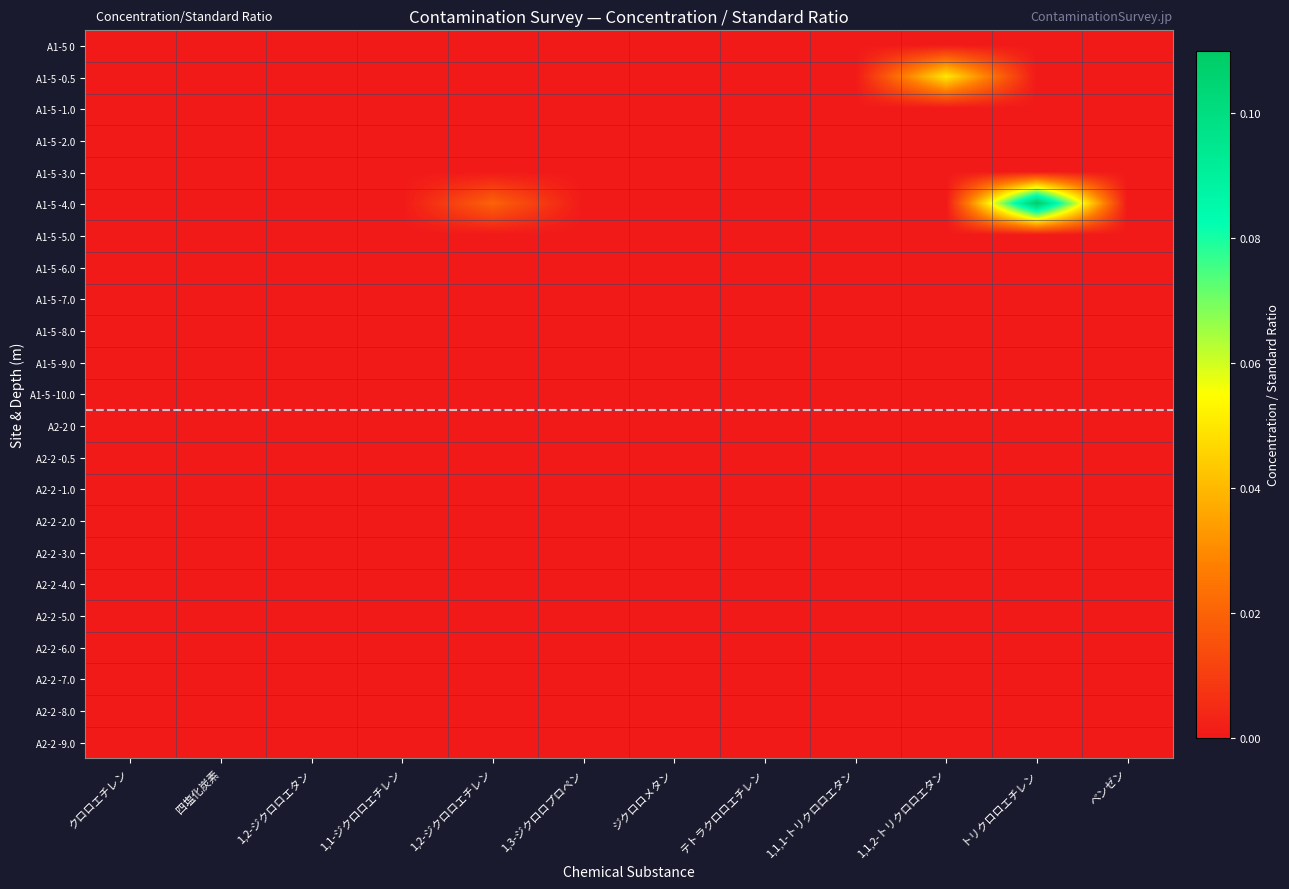

Reading left to right, what are all the values shown in this chart?

A1-5 0: クロロエチレン=0.0	四塩化炭素=0.0	1,2-ジクロロエタン=0.0	1,1-ジクロロエチレン=0.0	1,2-ジクロロエチレン=0.0	1,3-ジクロロプロペン=0.0	ジクロロメタン=0.0	テトラクロロエチレン=0.0	1,1,1-トリクロロエタン=0.0	1,1,2-トリクロロエタン=0.0	トリクロロエチレン=0.0	ベンゼン=0.0
A1-5 -0.5: クロロエチレン=0.0	四塩化炭素=0.0	1,2-ジクロロエタン=0.0	1,1-ジクロロエチレン=0.0	1,2-ジクロロエチレン=0.0	1,3-ジクロロプロペン=0.0	ジクロロメタン=0.0	テトラクロロエチレン=0.0	1,1,1-トリクロロエタン=0.0	1,1,2-トリクロロエタン=0.0	トリクロロエチレン=0.0	ベンゼン=0.0
A1-5 -1.0: クロロエチレン=0.0	四塩化炭素=0.0	1,2-ジクロロエタン=0.0	1,1-ジクロロエチレン=0.0	1,2-ジクロロエチレン=0.0	1,3-ジクロロプロペン=0.0	ジクロロメタン=0.0	テトラクロロエチレン=0.0	1,1,1-トリクロロエタン=0.0	1,1,2-トリクロロエタン=0.0	トリクロロエチレン=0.0	ベンゼン=0.0
A1-5 -2.0: クロロエチレン=0.0	四塩化炭素=0.0	1,2-ジクロロエタン=0.0	1,1-ジクロロエチレン=0.0	1,2-ジクロロエチレン=0.0	1,3-ジクロロプロペン=0.0	ジクロロメタン=0.0	テトラクロロエチレン=0.0	1,1,1-トリクロロエタン=0.0	1,1,2-トリクロロエタン=0.0	トリクロロエチレン=0.0	ベンゼン=0.0
A1-5 -3.0: クロロエチレン=0.0	四塩化炭素=0.0	1,2-ジクロロエタン=0.0	1,1-ジクロロエチレン=0.0	1,2-ジクロロエチレン=0.0	1,3-ジクロロプロペン=0.0	ジクロロメタン=0.0	テトラクロロエチレン=0.0	1,1,1-トリクロロエタン=0.0	1,1,2-トリクロロエタン=0.0	トリクロロエチレン=0.0	ベンゼン=0.0
A1-5 -4.0: クロロエチレン=0.0	四塩化炭素=0.0	1,2-ジクロロエタン=0.0	1,1-ジクロロエチレン=0.0	1,2-ジクロロエチレン=0.0	1,3-ジクロロプロペン=0.0	ジクロロメタン=0.0	テトラクロロエチレン=0.0	1,1,1-トリクロロエタン=0.0	1,1,2-トリクロロエタン=0.0	トリクロロエチレン=0.1	ベンゼン=0.0
A1-5 -5.0: クロロエチレン=0.0	四塩化炭素=0.0	1,2-ジクロロエタン=0.0	1,1-ジクロロエチレン=0.0	1,2-ジクロロエチレン=0.0	1,3-ジクロロプロペン=0.0	ジクロロメタン=0.0	テトラクロロエチレン=0.0	1,1,1-トリクロロエタン=0.0	1,1,2-トリクロロエタン=0.0	トリクロロエチレン=0.0	ベンゼン=0.0
A1-5 -6.0: クロロエチレン=0.0	四塩化炭素=0.0	1,2-ジクロロエタン=0.0	1,1-ジクロロエチレン=0.0	1,2-ジクロロエチレン=0.0	1,3-ジクロロプロペン=0.0	ジクロロメタン=0.0	テトラクロロエチレン=0.0	1,1,1-トリクロロエタン=0.0	1,1,2-トリクロロエタン=0.0	トリクロロエチレン=0.0	ベンゼン=0.0
A1-5 -7.0: クロロエチレン=0.0	四塩化炭素=0.0	1,2-ジクロロエタン=0.0	1,1-ジクロロエチレン=0.0	1,2-ジクロロエチレン=0.0	1,3-ジクロロプロペン=0.0	ジクロロメタン=0.0	テトラクロロエチレン=0.0	1,1,1-トリクロロエタン=0.0	1,1,2-トリクロロエタン=0.0	トリクロロエチレン=0.0	ベンゼン=0.0
A1-5 -8.0: クロロエチレン=0.0	四塩化炭素=0.0	1,2-ジクロロエタン=0.0	1,1-ジクロロエチレン=0.0	1,2-ジクロロエチレン=0.0	1,3-ジクロロプロペン=0.0	ジクロロメタン=0.0	テトラクロロエチレン=0.0	1,1,1-トリクロロエタン=0.0	1,1,2-トリクロロエタン=0.0	トリクロロエチレン=0.0	ベンゼン=0.0
A1-5 -9.0: クロロエチレン=0.0	四塩化炭素=0.0	1,2-ジクロロエタン=0.0	1,1-ジクロロエチレン=0.0	1,2-ジクロロエチレン=0.0	1,3-ジクロロプロペン=0.0	ジクロロメタン=0.0	テトラクロロエチレン=0.0	1,1,1-トリクロロエタン=0.0	1,1,2-トリクロロエタン=0.0	トリクロロエチレン=0.0	ベンゼン=0.0
A1-5 -10.0: クロロエチレン=0.0	四塩化炭素=0.0	1,2-ジクロロエタン=0.0	1,1-ジクロロエチレン=0.0	1,2-ジクロロエチレン=0.0	1,3-ジクロロプロペン=0.0	ジクロロメタン=0.0	テトラクロロエチレン=0.0	1,1,1-トリクロロエタン=0.0	1,1,2-トリクロロエタン=0.0	トリクロロエチレン=0.0	ベンゼン=0.0
A2-2 0: クロロエチレン=0.0	四塩化炭素=0.0	1,2-ジクロロエタン=0.0	1,1-ジクロロエチレン=0.0	1,2-ジクロロエチレン=0.0	1,3-ジクロロプロペン=0.0	ジクロロメタン=0.0	テトラクロロエチレン=0.0	1,1,1-トリクロロエタン=0.0	1,1,2-トリクロロエタン=0.0	トリクロロエチレン=0.0	ベンゼン=0.0
A2-2 -0.5: クロロエチレン=0.0	四塩化炭素=0.0	1,2-ジクロロエタン=0.0	1,1-ジクロロエチレン=0.0	1,2-ジクロロエチレン=0.0	1,3-ジクロロプロペン=0.0	ジクロロメタン=0.0	テトラクロロエチレン=0.0	1,1,1-トリクロロエタン=0.0	1,1,2-トリクロロエタン=0.0	トリクロロエチレン=0.0	ベンゼン=0.0
A2-2 -1.0: クロロエチレン=0.0	四塩化炭素=0.0	1,2-ジクロロエタン=0.0	1,1-ジクロロエチレン=0.0	1,2-ジクロロエチレン=0.0	1,3-ジクロロプロペン=0.0	ジクロロメタン=0.0	テトラクロロエチレン=0.0	1,1,1-トリクロロエタン=0.0	1,1,2-トリクロロエタン=0.0	トリクロロエチレン=0.0	ベンゼン=0.0
A2-2 -2.0: クロロエチレン=0.0	四塩化炭素=0.0	1,2-ジクロロエタン=0.0	1,1-ジクロロエチレン=0.0	1,2-ジクロロエチレン=0.0	1,3-ジクロロプロペン=0.0	ジクロロメタン=0.0	テトラクロロエチレン=0.0	1,1,1-トリクロロエタン=0.0	1,1,2-トリクロロエタン=0.0	トリクロロエチレン=0.0	ベンゼン=0.0
A2-2 -3.0: クロロエチレン=0.0	四塩化炭素=0.0	1,2-ジクロロエタン=0.0	1,1-ジクロロエチレン=0.0	1,2-ジクロロエチレン=0.0	1,3-ジクロロプロペン=0.0	ジクロロメタン=0.0	テトラクロロエチレン=0.0	1,1,1-トリクロロエタン=0.0	1,1,2-トリクロロエタン=0.0	トリクロロエチレン=0.0	ベンゼン=0.0
A2-2 -4.0: クロロエチレン=0.0	四塩化炭素=0.0	1,2-ジクロロエタン=0.0	1,1-ジクロロエチレン=0.0	1,2-ジクロロエチレン=0.0	1,3-ジクロロプロペン=0.0	ジクロロメタン=0.0	テトラクロロエチレン=0.0	1,1,1-トリクロロエタン=0.0	1,1,2-トリクロロエタン=0.0	トリクロロエチレン=0.0	ベンゼン=0.0
A2-2 -5.0: クロロエチレン=0.0	四塩化炭素=0.0	1,2-ジクロロエタン=0.0	1,1-ジクロロエチレン=0.0	1,2-ジクロロエチレン=0.0	1,3-ジクロロプロペン=0.0	ジクロロメタン=0.0	テトラクロロエチレン=0.0	1,1,1-トリクロロエタン=0.0	1,1,2-トリクロロエタン=0.0	トリクロロエチレン=0.0	ベンゼン=0.0
A2-2 -6.0: クロロエチレン=0.0	四塩化炭素=0.0	1,2-ジクロロエタン=0.0	1,1-ジクロロエチレン=0.0	1,2-ジクロロエチレン=0.0	1,3-ジクロロプロペン=0.0	ジクロロメタン=0.0	テトラクロロエチレン=0.0	1,1,1-トリクロロエタン=0.0	1,1,2-トリクロロエタン=0.0	トリクロロエチレン=0.0	ベンゼン=0.0
A2-2 -7.0: クロロエチレン=0.0	四塩化炭素=0.0	1,2-ジクロロエタン=0.0	1,1-ジクロロエチレン=0.0	1,2-ジクロロエチレン=0.0	1,3-ジクロロプロペン=0.0	ジクロロメタン=0.0	テトラクロロエチレン=0.0	1,1,1-トリクロロエタン=0.0	1,1,2-トリクロロエタン=0.0	トリクロロエチレン=0.0	ベンゼン=0.0
A2-2 -8.0: クロロエチレン=0.0	四塩化炭素=0.0	1,2-ジクロロエタン=0.0	1,1-ジクロロエチレン=0.0	1,2-ジクロロエチレン=0.0	1,3-ジクロロプロペン=0.0	ジクロロメタン=0.0	テトラクロロエチレン=0.0	1,1,1-トリクロロエタン=0.0	1,1,2-トリクロロエタン=0.0	トリクロロエチレン=0.0	ベンゼン=0.0
A2-2 -9.0: クロロエチレン=0.0	四塩化炭素=0.0	1,2-ジクロロエタン=0.0	1,1-ジクロロエチレン=0.0	1,2-ジクロロエチレン=0.0	1,3-ジクロロプロペン=0.0	ジクロロメタン=0.0	テトラクロロエチレン=0.0	1,1,1-トリクロロエタン=0.0	1,1,2-トリクロロエタン=0.0	トリクロロエチレン=0.0	ベンゼン=0.0